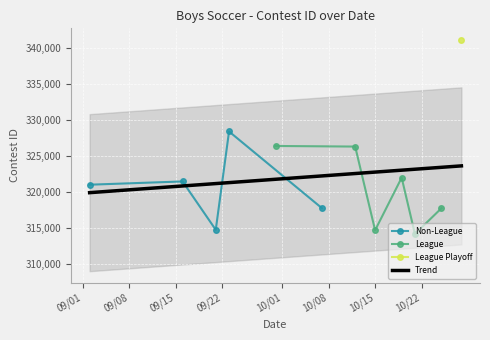

At which label is the value closest to 327647?

9/23/21